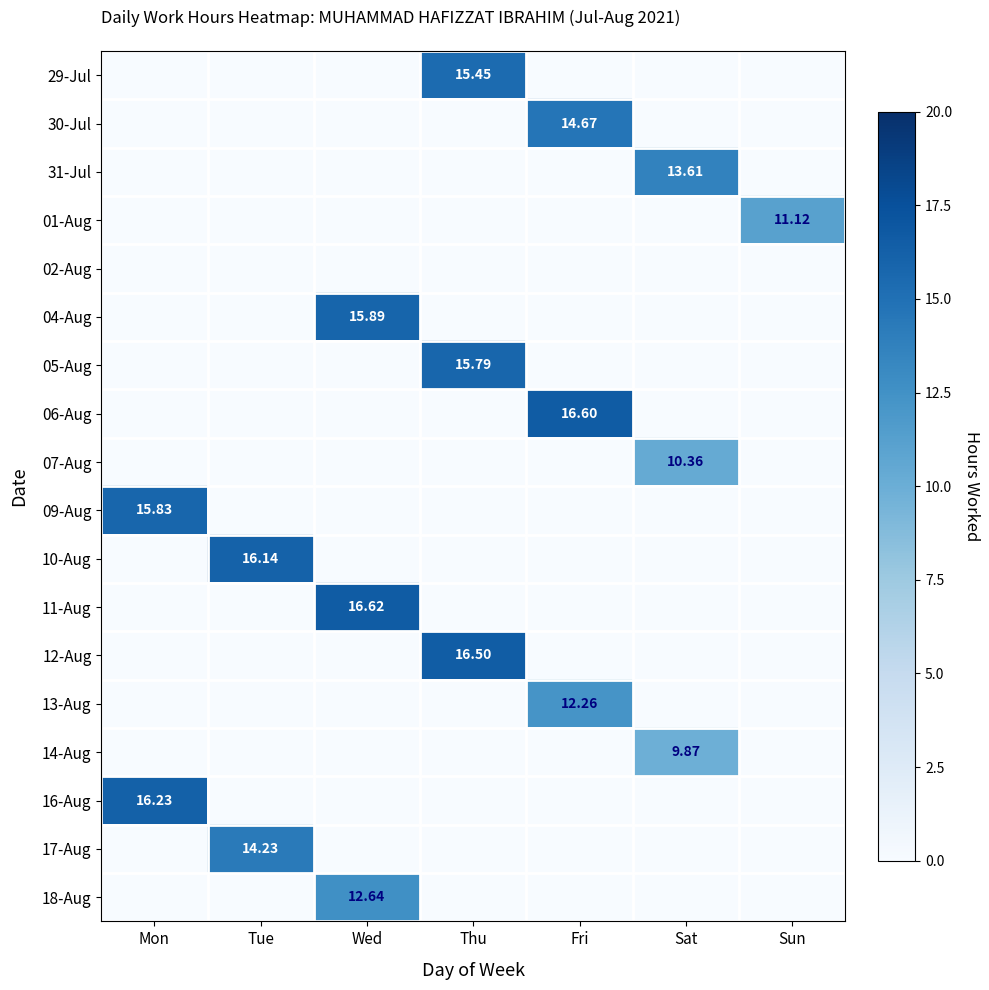

At which category is the sum across all series the highest?

Thu